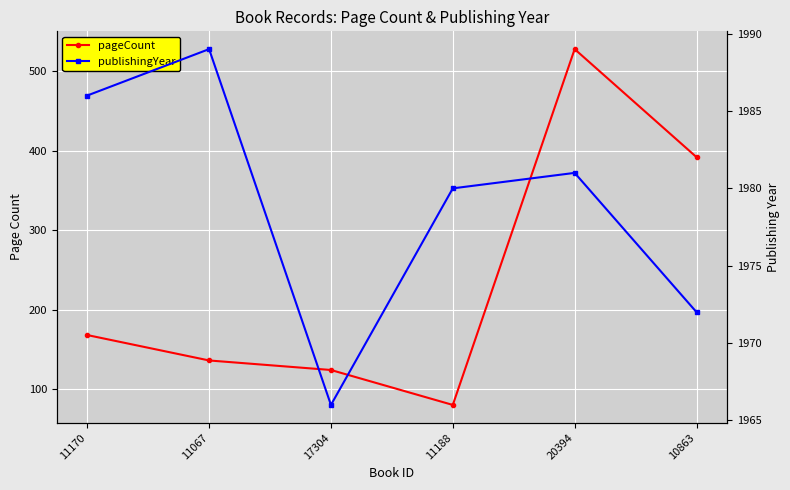

True or false: publishingYear and pageCount cross at least once.

False